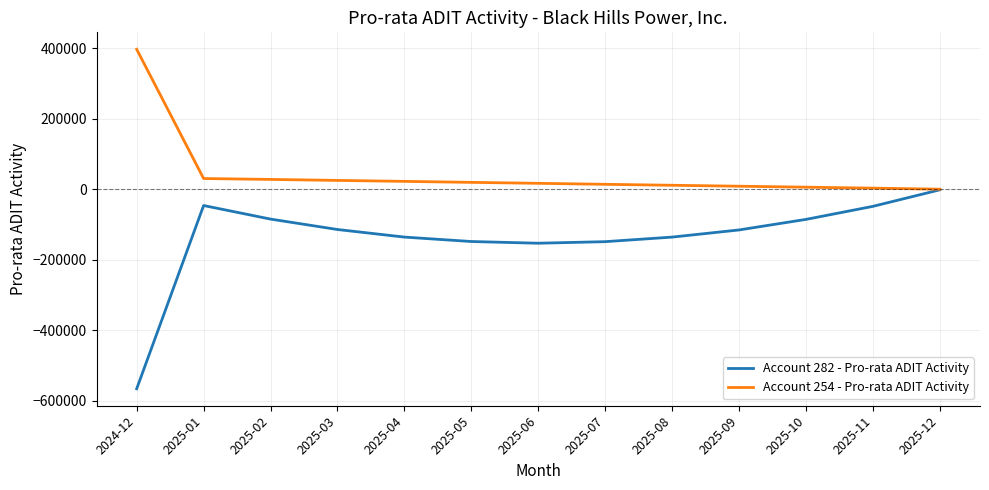

How many values in the Account 254 - Pro-rata ADIT Activity series are below 16781?

6